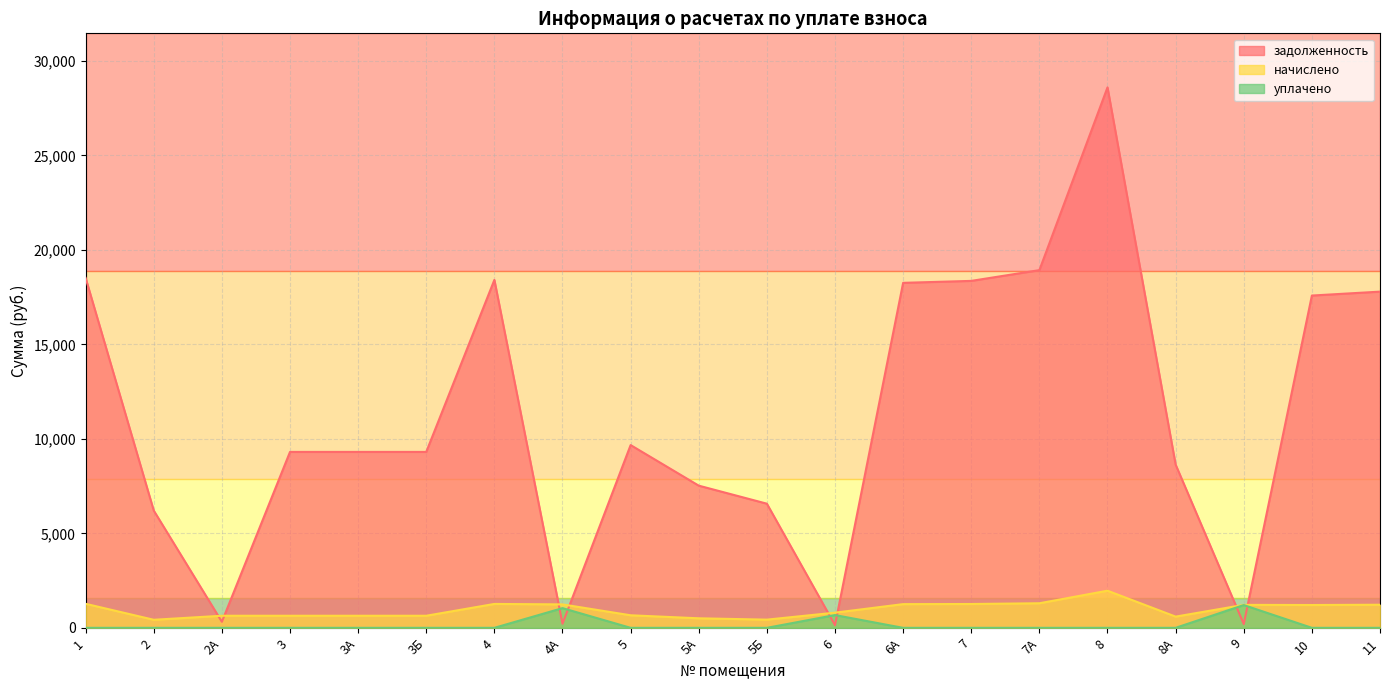

The уплачено series shows 0.0 at 2А. True or false?

True